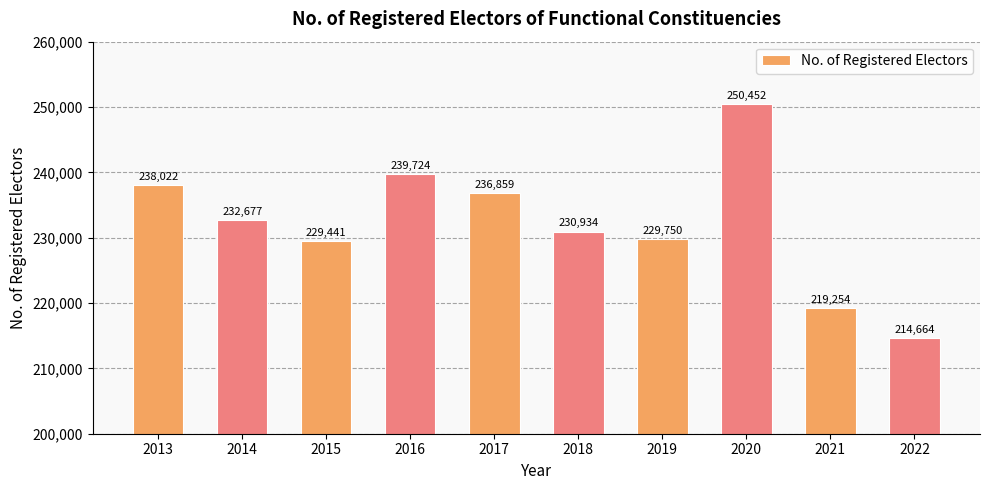

Reading left to right, what are all the values shown in this chart?

238022	232677	229441	239724	236859	230934	229750	250452	219254	214664